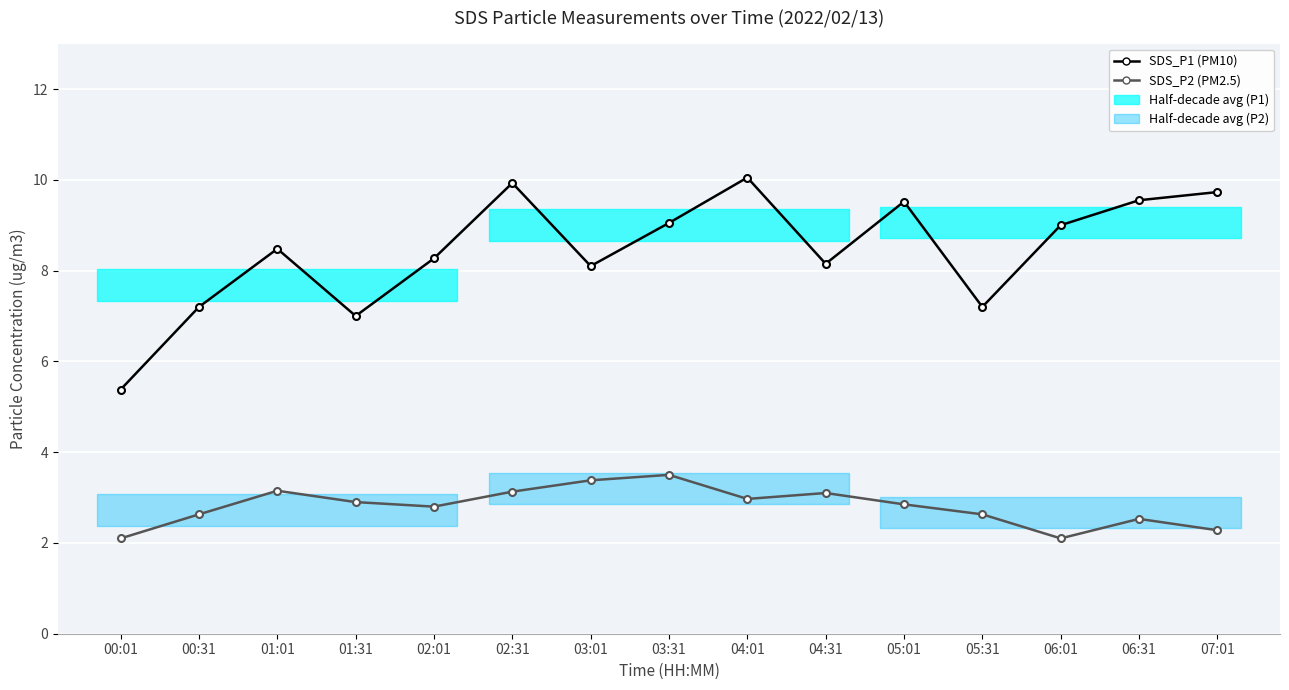

True or false: SDS_P2 (PM2.5) and SDS_P1 (PM10) intersect in this chart.

False